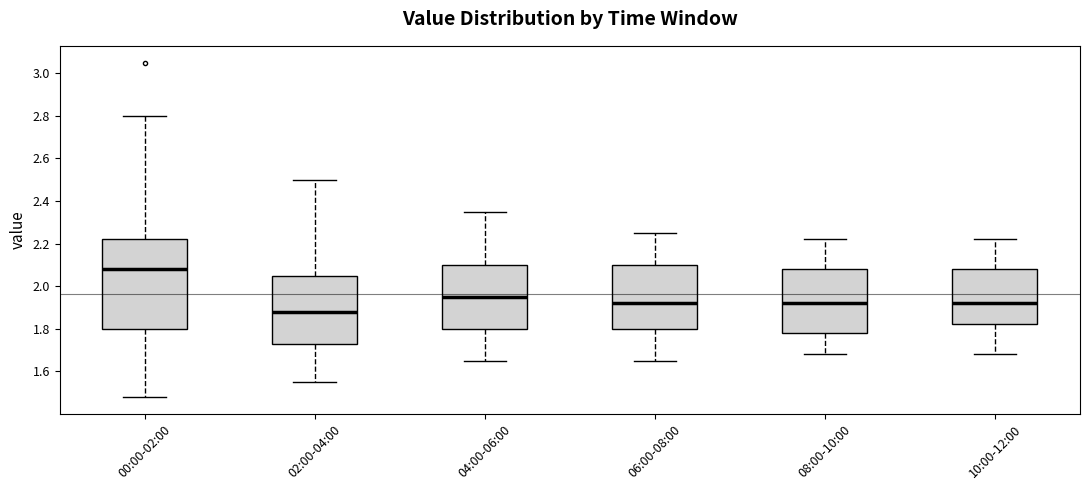

Where is the upper edge of the box for 10:00-12:00 on the y-axis? The values are not printed on the chart, so give them approximately, as read against the axis.

2.08